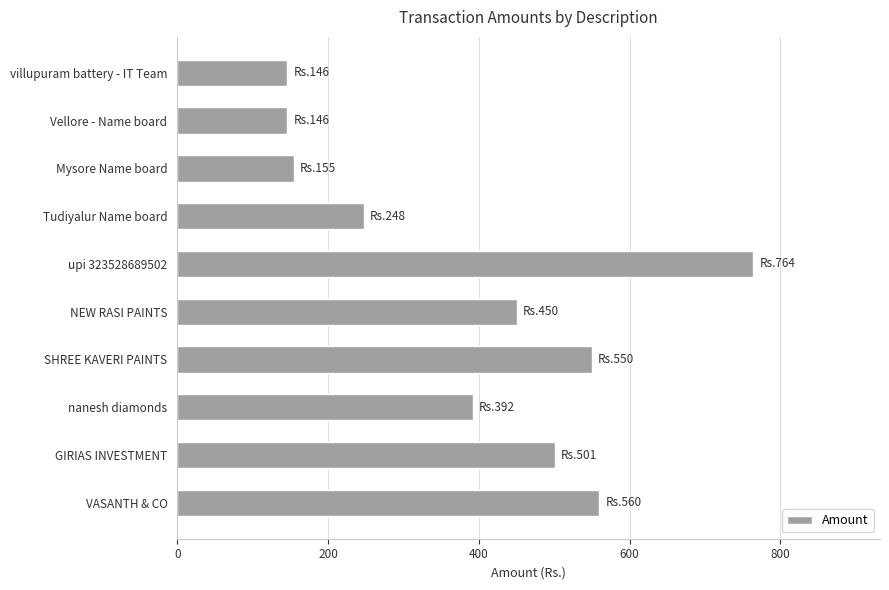

What is the difference between the second highest and second lowest values?

414